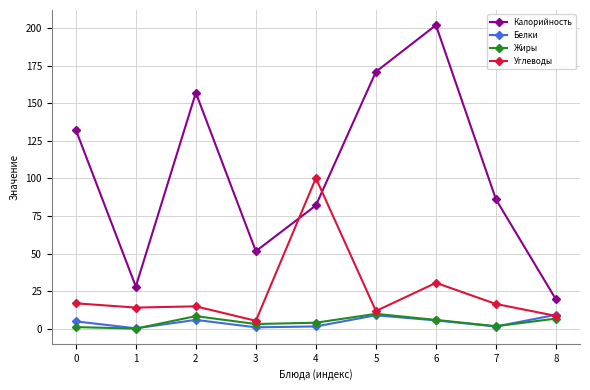

How many data points does each series have?

9